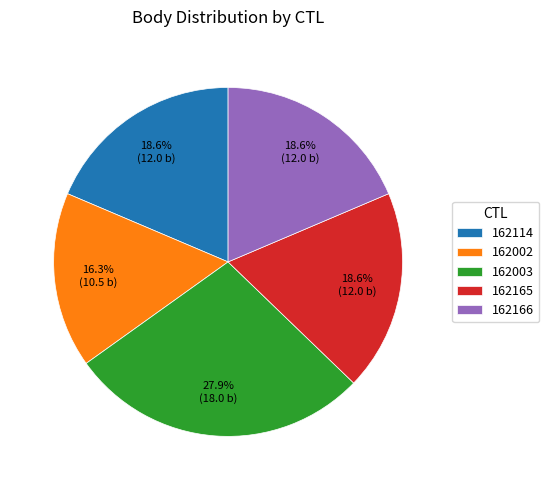

Is it true that 162165 is 19% of the pie?

True